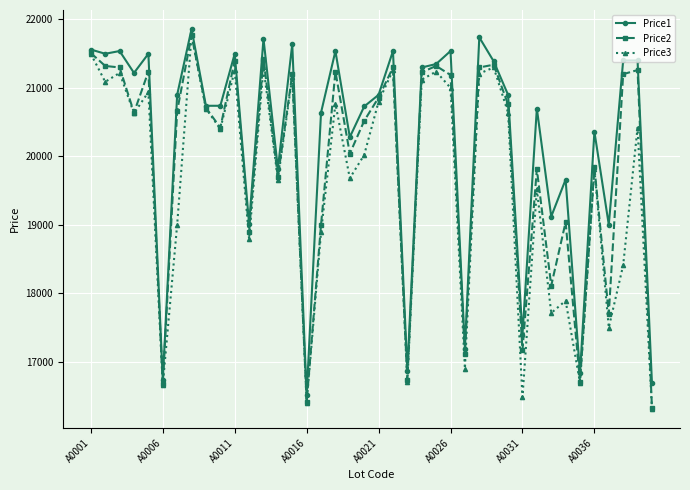

At how many categories does at least one series exceed 18294?

33